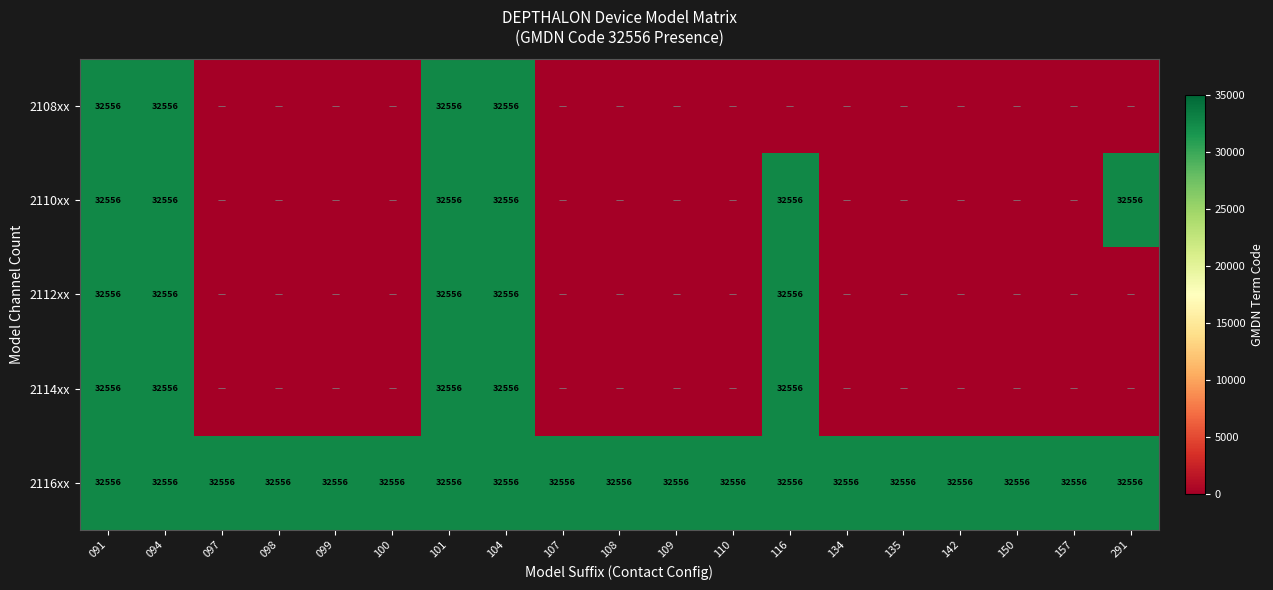

The value of 2116xx at 135 is 32556. True or false?

True